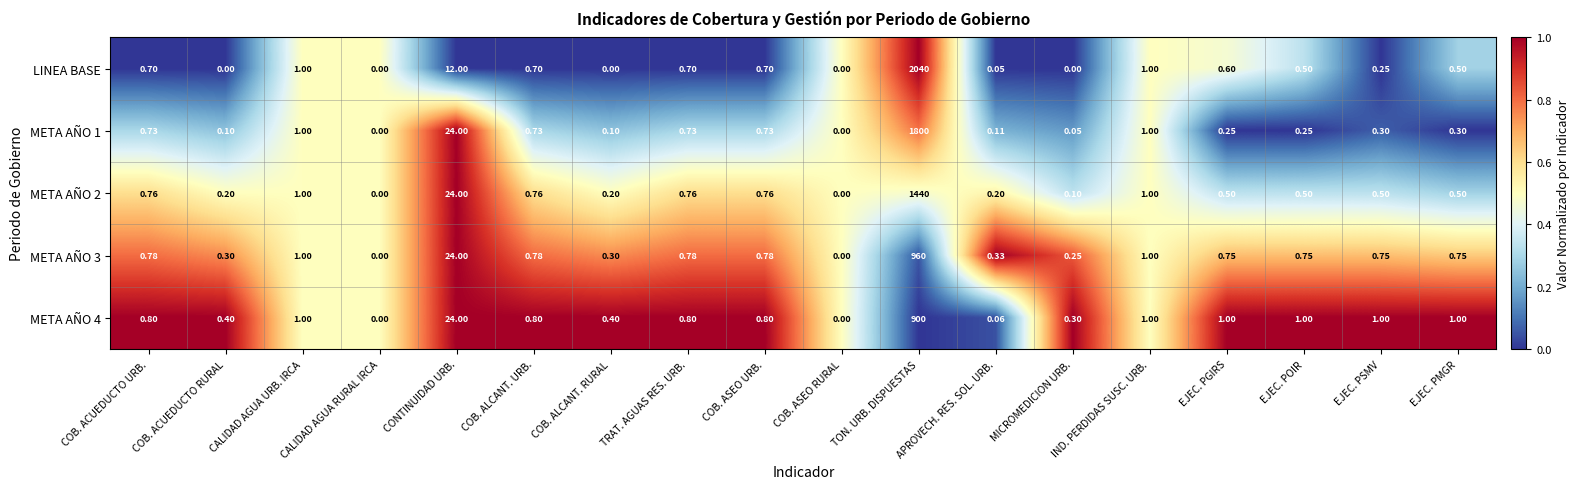

At which category is the sum across all series the highest?

TON. URB. DISPUESTAS